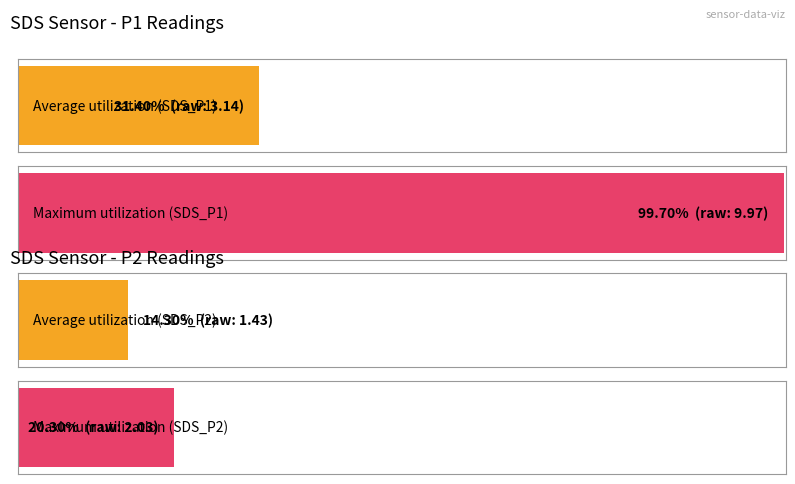

The value of SDS_P1 at 0 is 3.6. True or false?

False